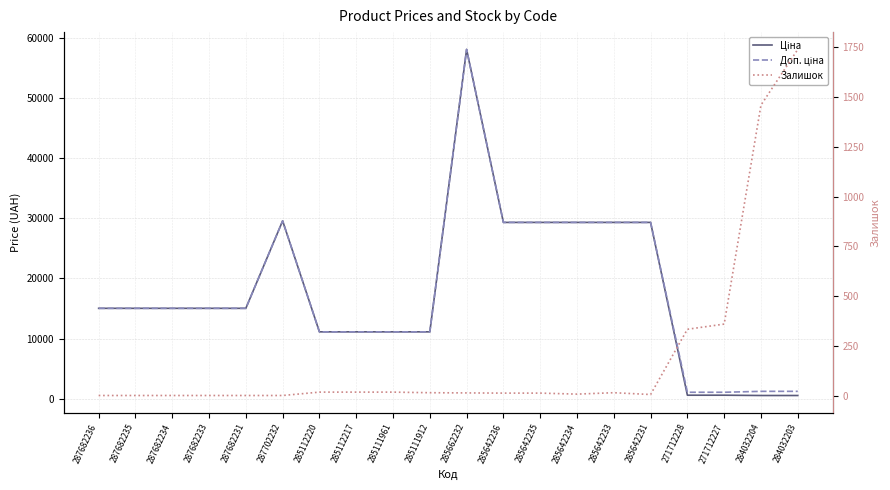

Where is the first local maximum for Ціна?

287702232